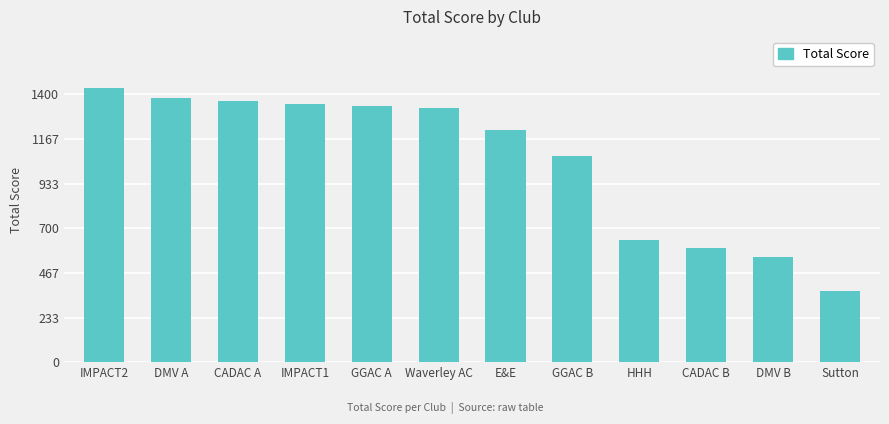

What is the difference between the values at Waverley AC and DMV A?

49